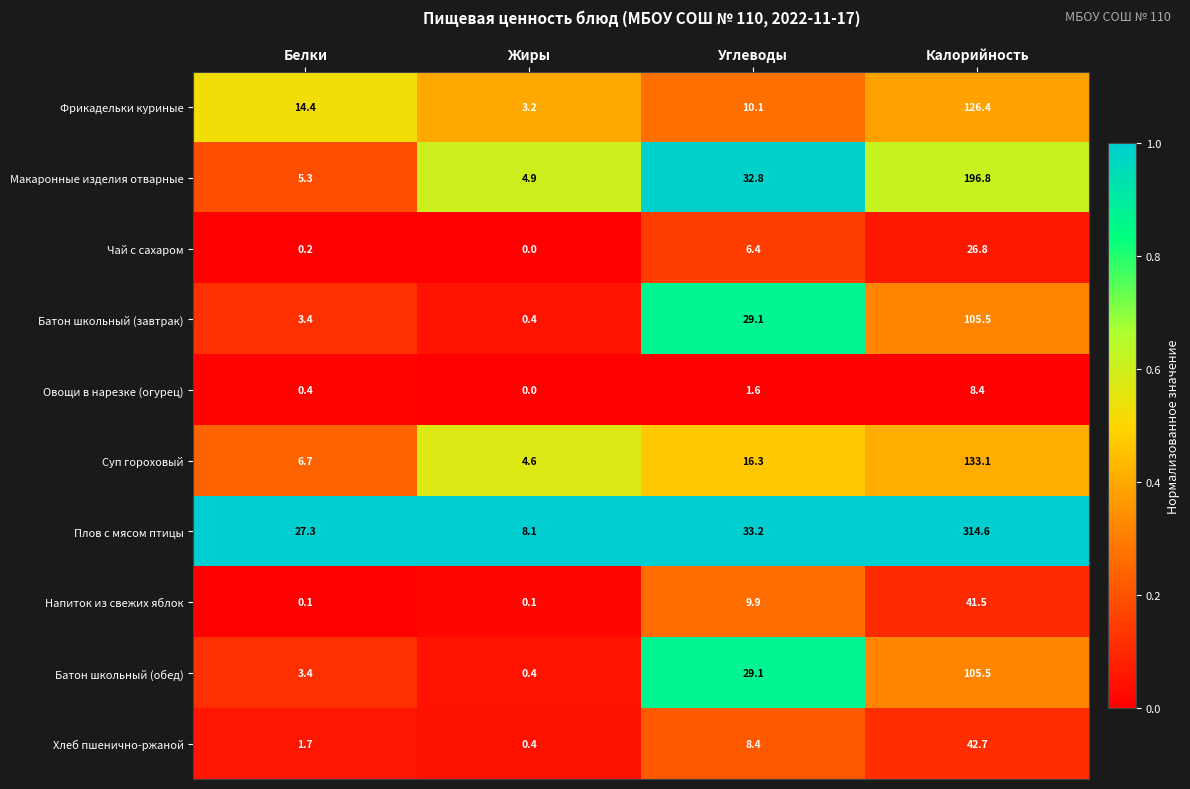

Rank the categories by Овощи в нарезке (огурец) value from lowest to highest.

Жиры, Белки, Углеводы, Калорийность